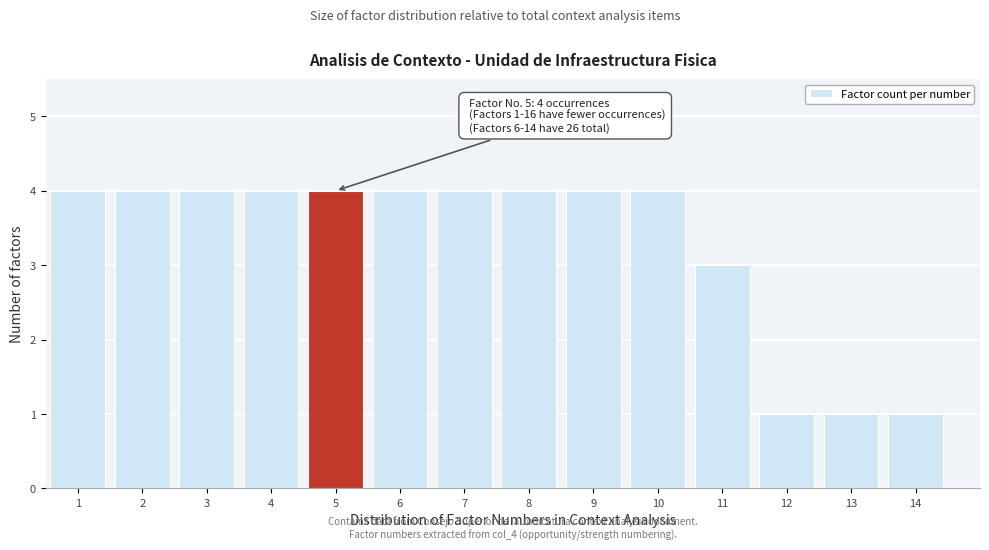

Reading right to left, what are all the values shown in this chart?

1	1	1	3	4	4	4	4	4	4	4	4	4	4